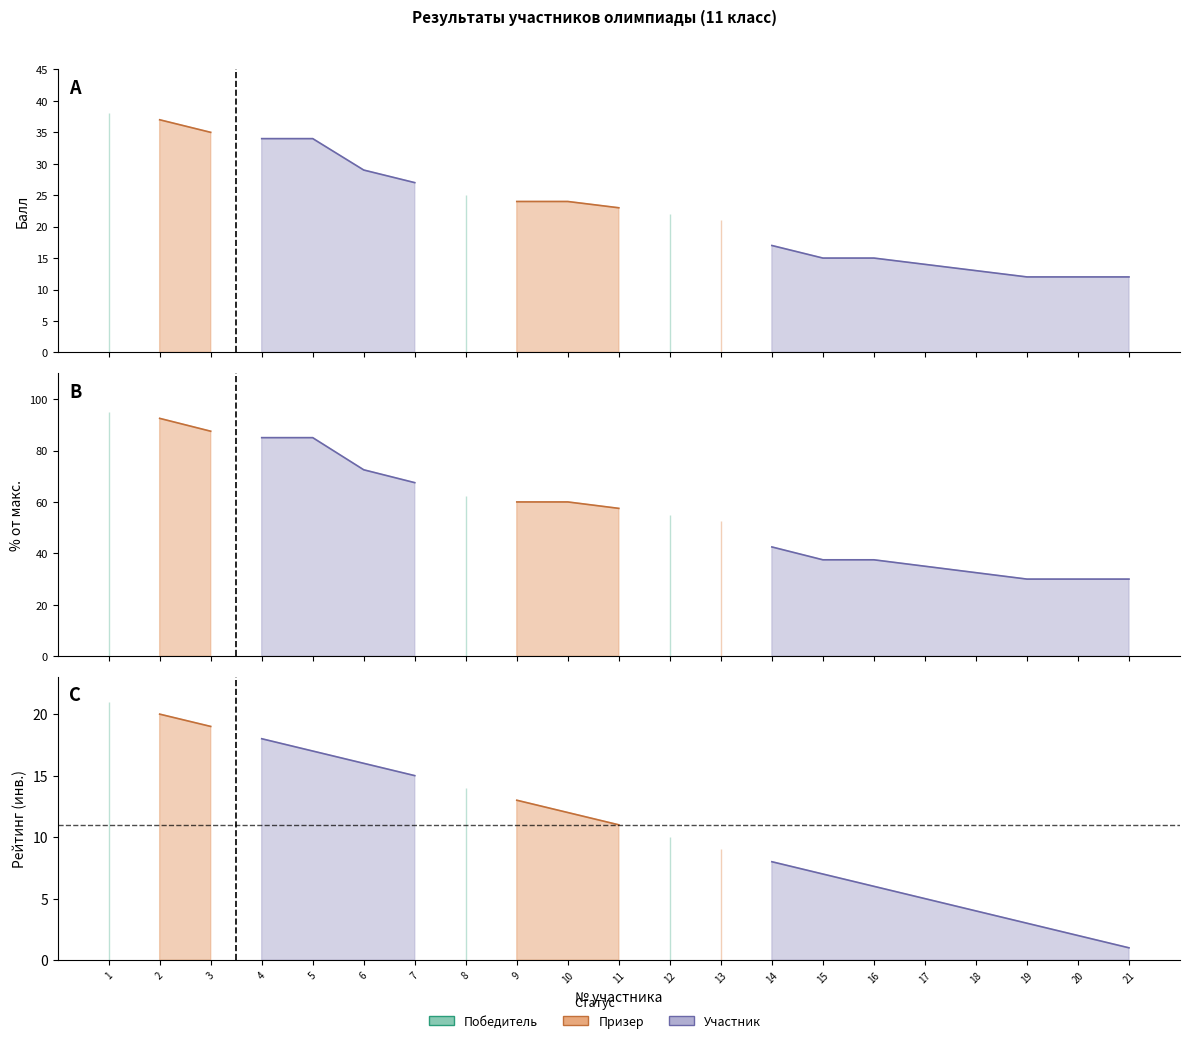

The value of Балл (score) at 8 is 25.0. True or false?

True